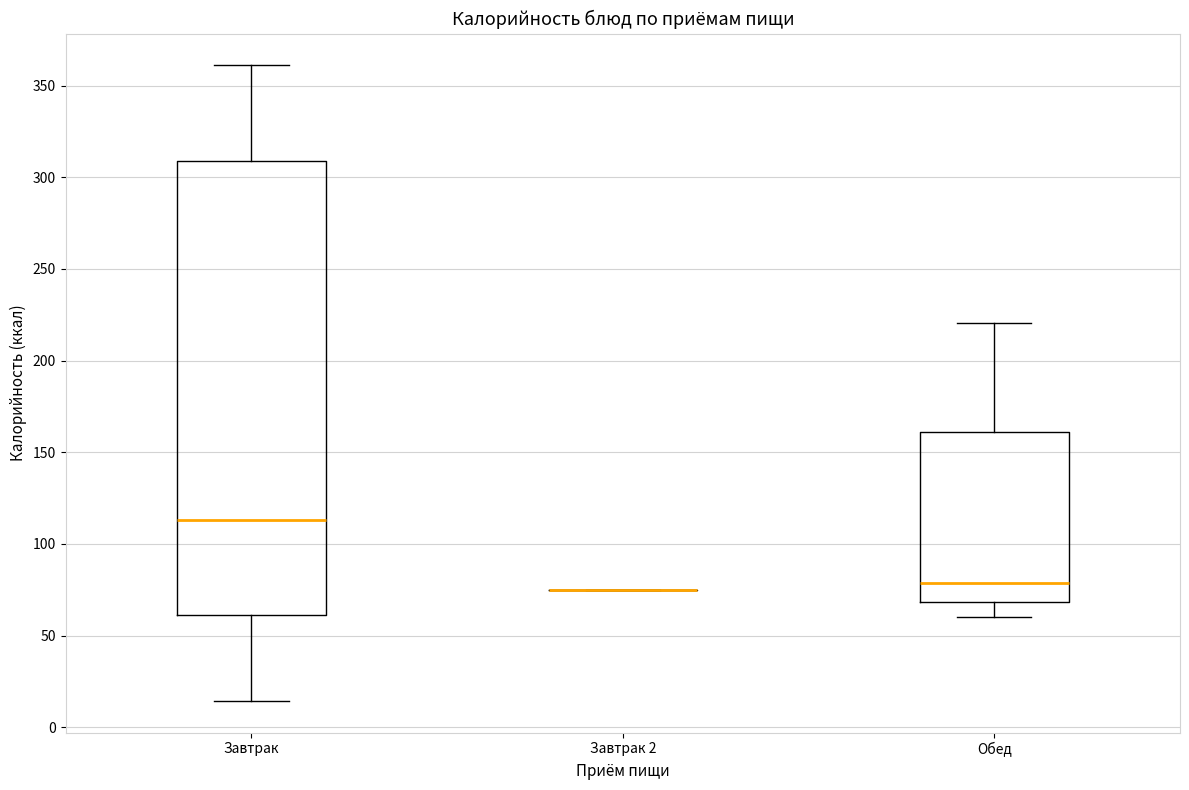

Reading left to right, read every box against the y-axis: the position of its median line, the range the box covers, and the ends of its whiskers. The values are not printed on the chart, so give them approximately, as read against the axis.

Завтрак: median 115, box 60 to 310, whiskers 15 to 360
Завтрак 2: box collapsed to a line at 75, whiskers 75 to 75
Обед: median 80, box 70 to 160, whiskers 60 to 220